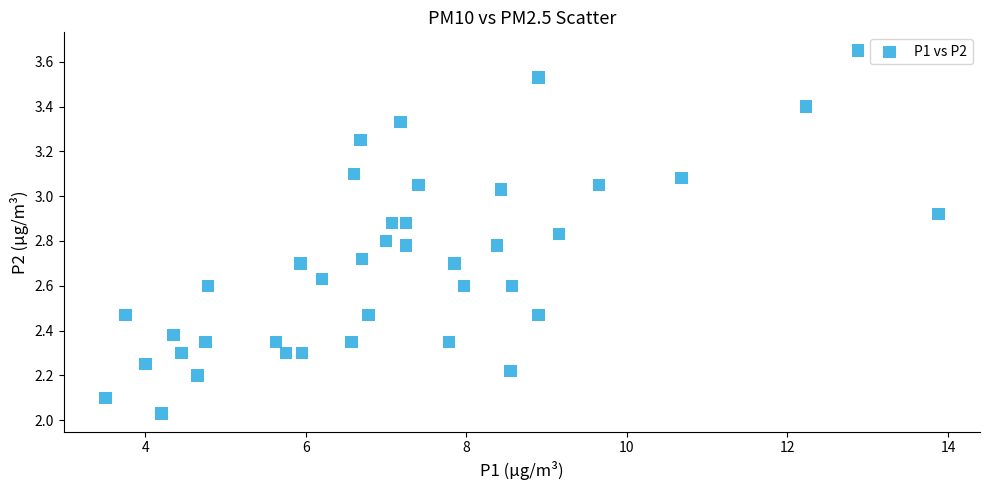

What is the range of Y values (max minus min)?

1.6